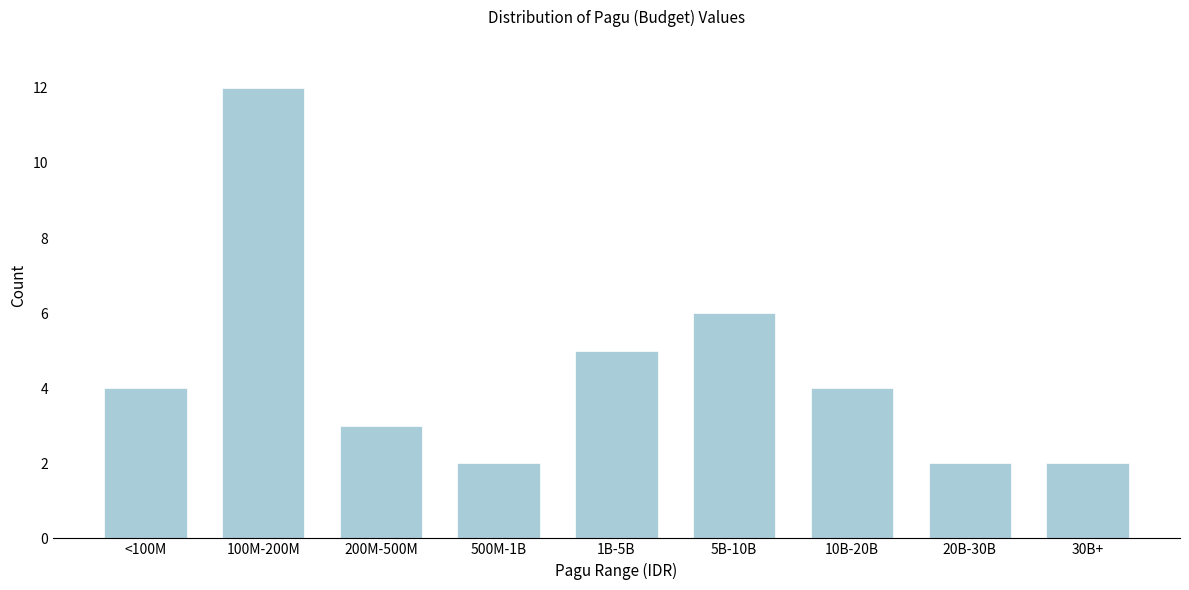

Reading right to left, extract all data points from this chart.

30B+=2	20B-30B=2	10B-20B=4	5B-10B=6	1B-5B=5	500M-1B=2	200M-500M=3	100M-200M=12	<100M=4